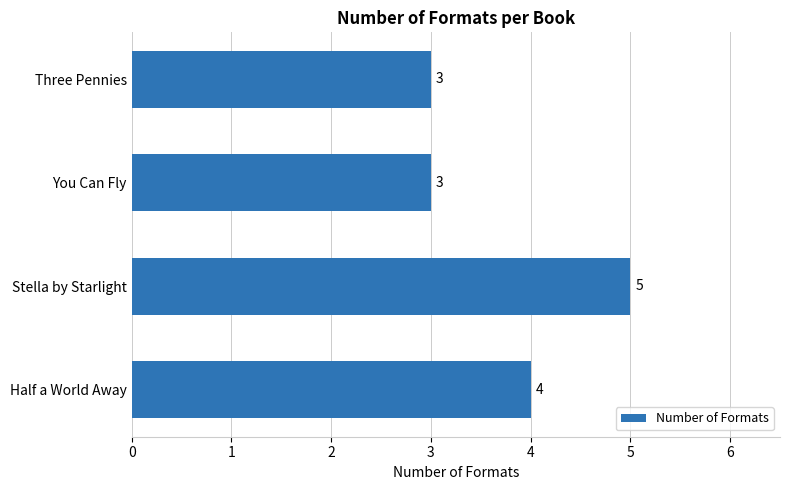

What is the change in value from You Can Fly to Half a World Away?

+1